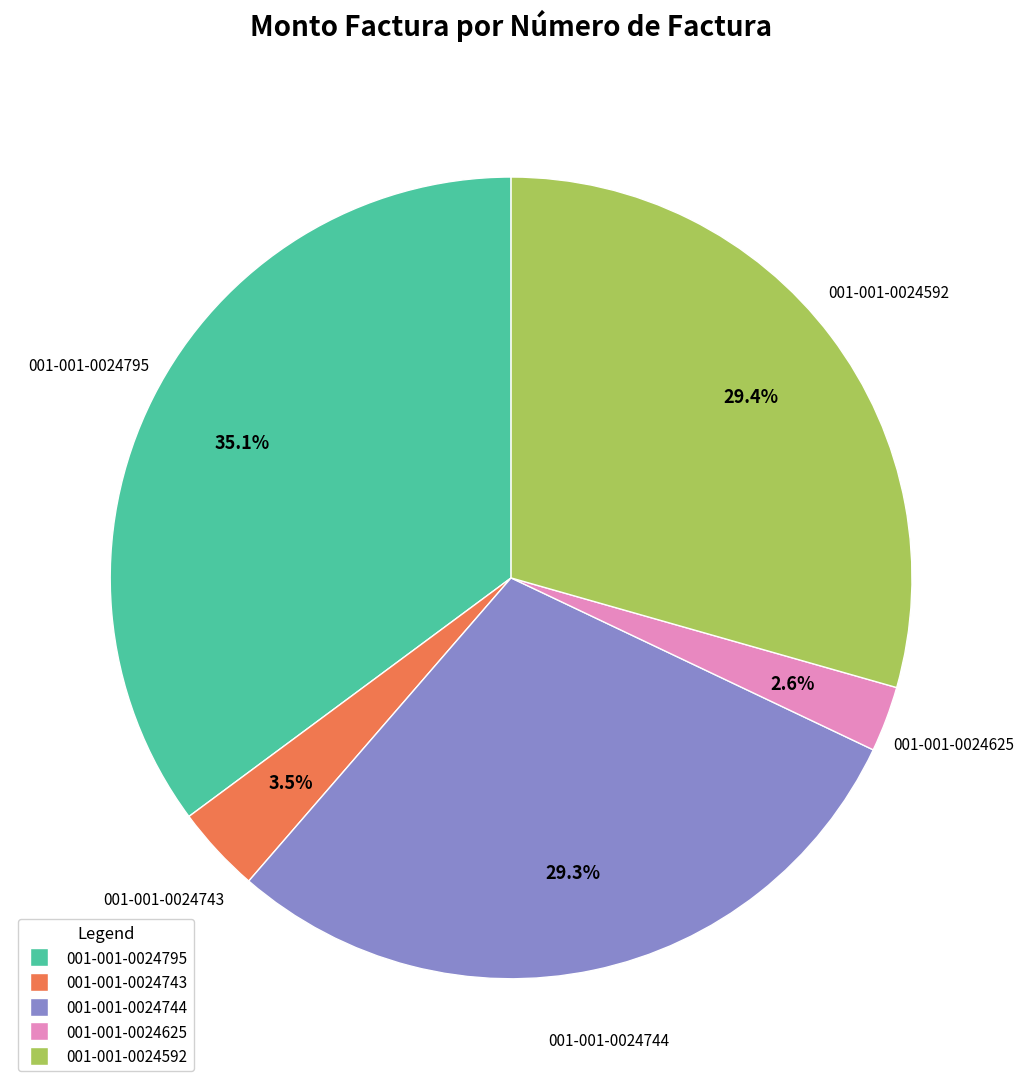

How many slices are in this pie chart?

5